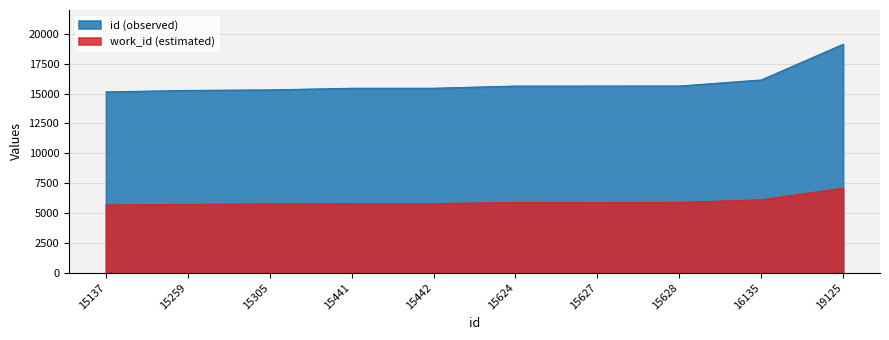

At which label is work_id (estimated) closest to 6371?

16135